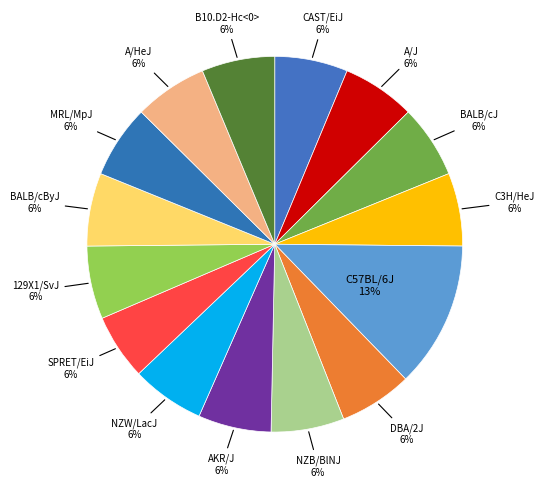

Count the number of slices in the pie.

15